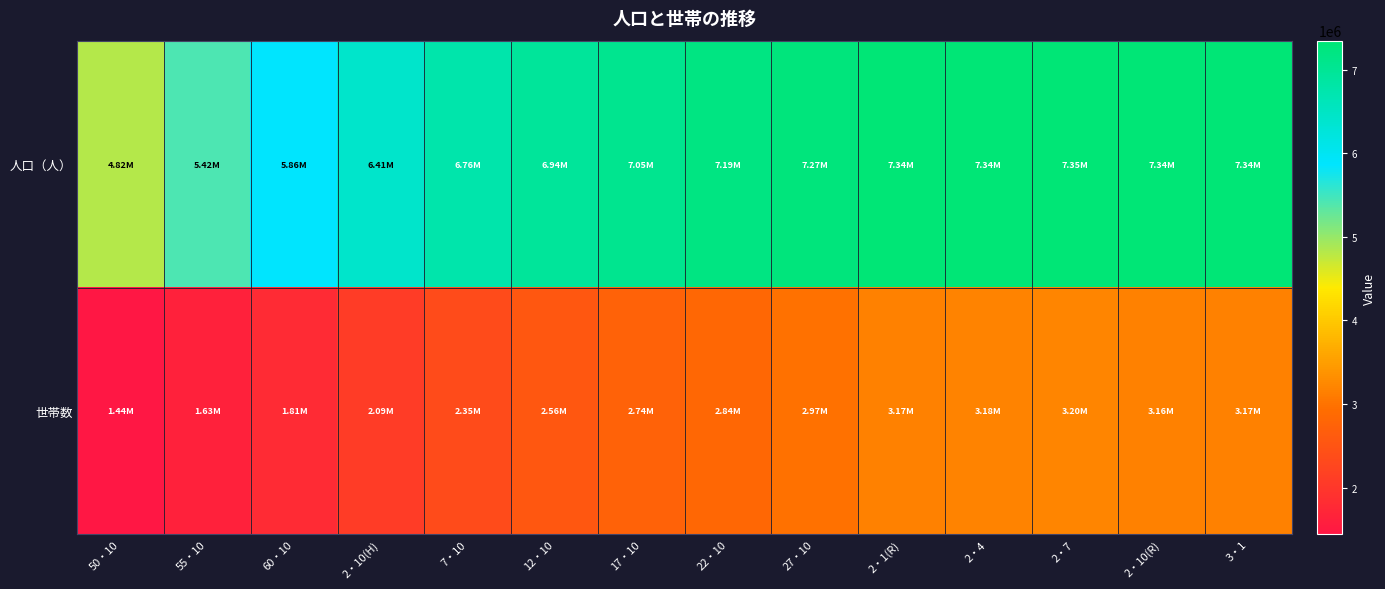

At how many categories does at least one series exceed 7327756?

5